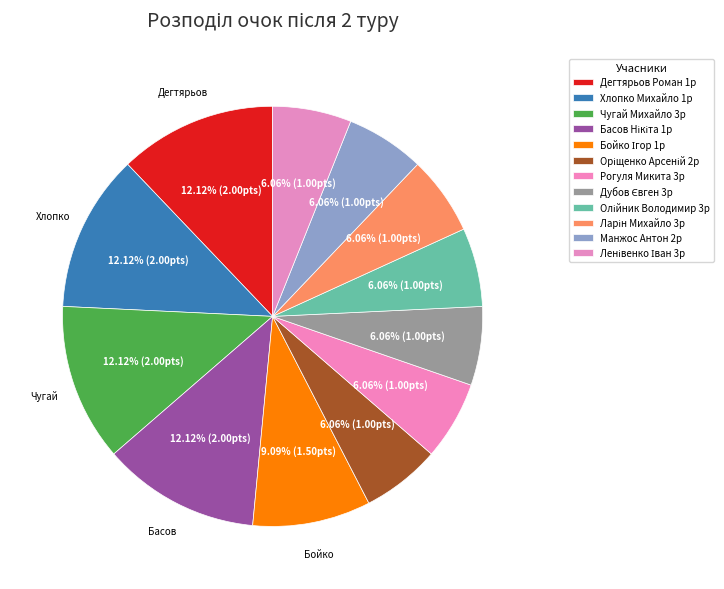

Does Оріщенко Арсеній 2р represent more than half of the total?

No